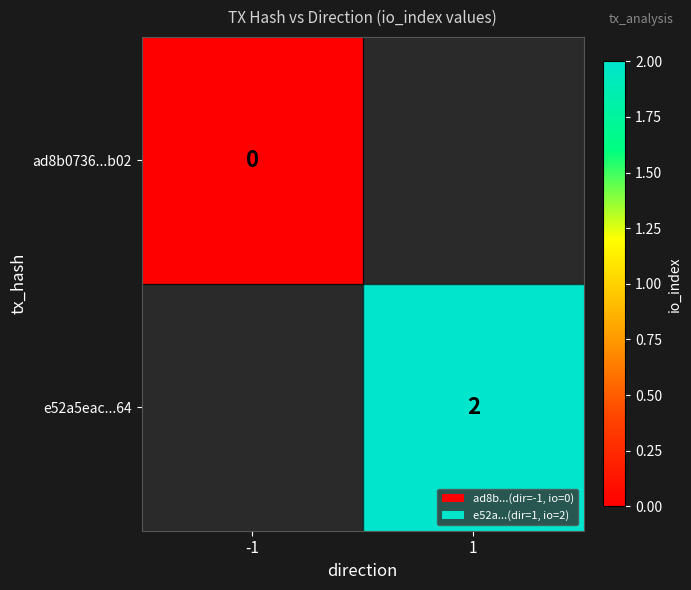

The e52a5eac...64 series shows 3 at 1. True or false?

False